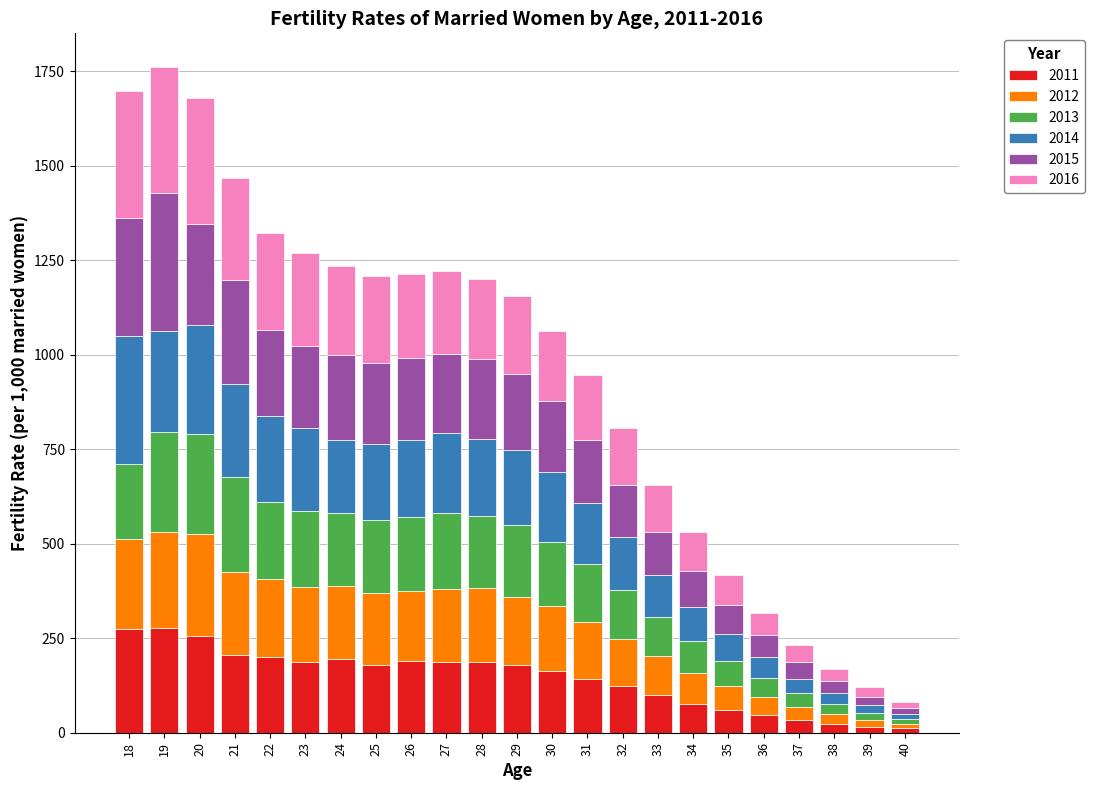

What is the total value across all series at 34?

529.8